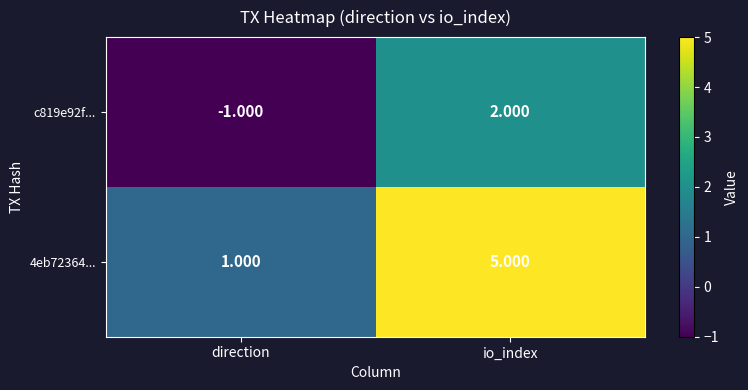

Which series changed the most between direction and io_index?

4eb72364...